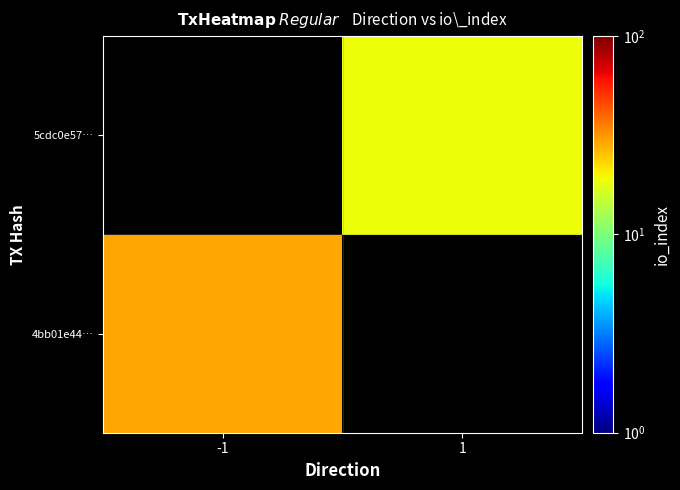

Which series has the largest range (max minus min)?

4bb01e44…